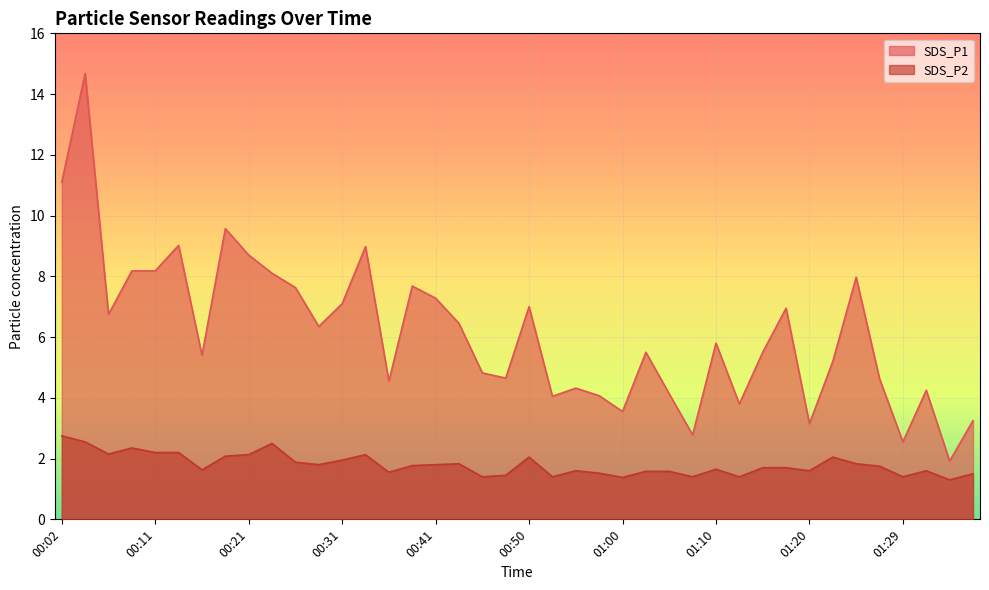

How many data points in SDS_P1 are above 5?

24